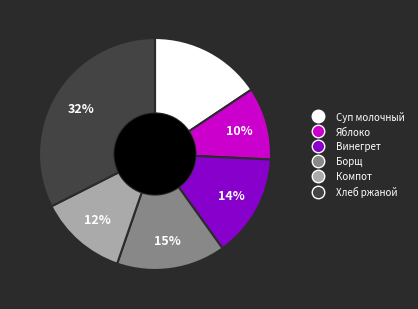

To the nearest percent, what is the average slice percentage?

17%